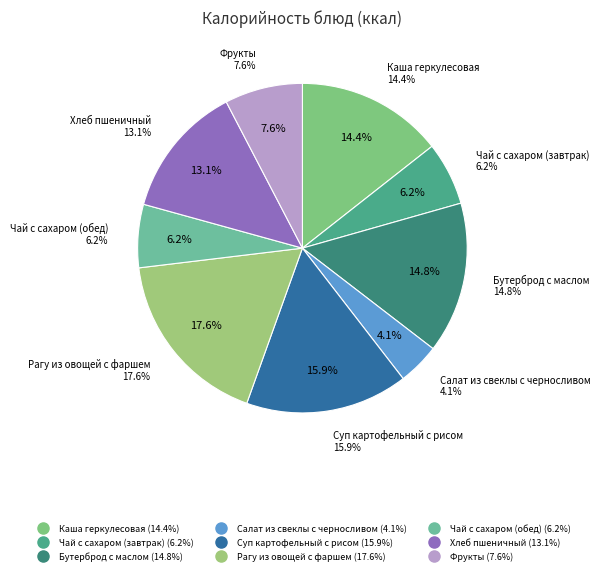

Combined, do Фрукты and Бутерброд с маслом account for over 50%?

No